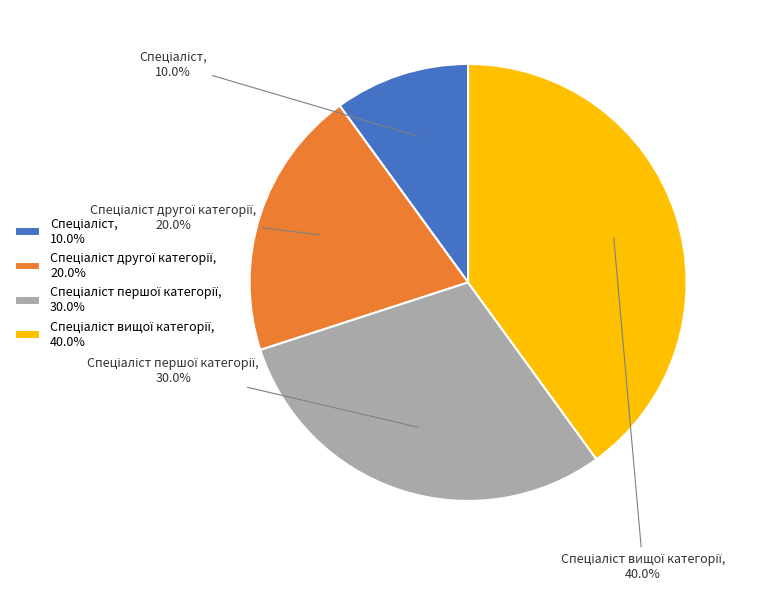

Is there a majority slice in this chart?

No